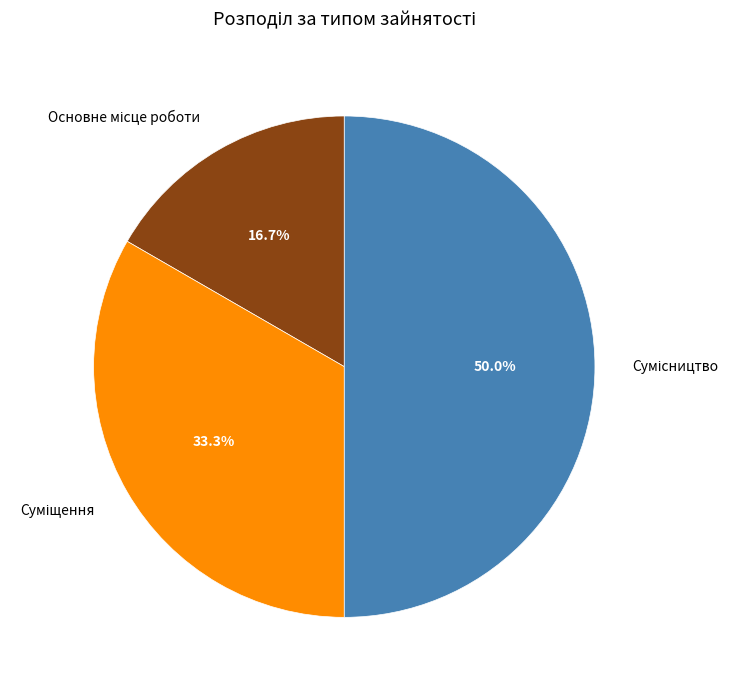

How many segments does this pie chart have?

3